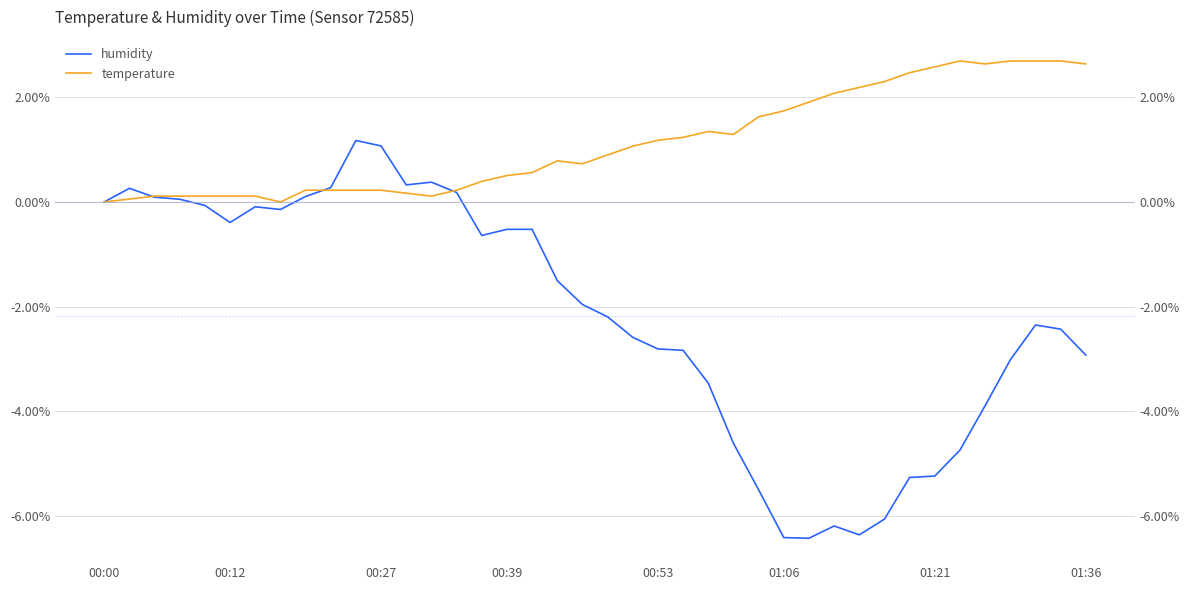

What is the difference between the maximum and minimum values in the humidity series?

7.6